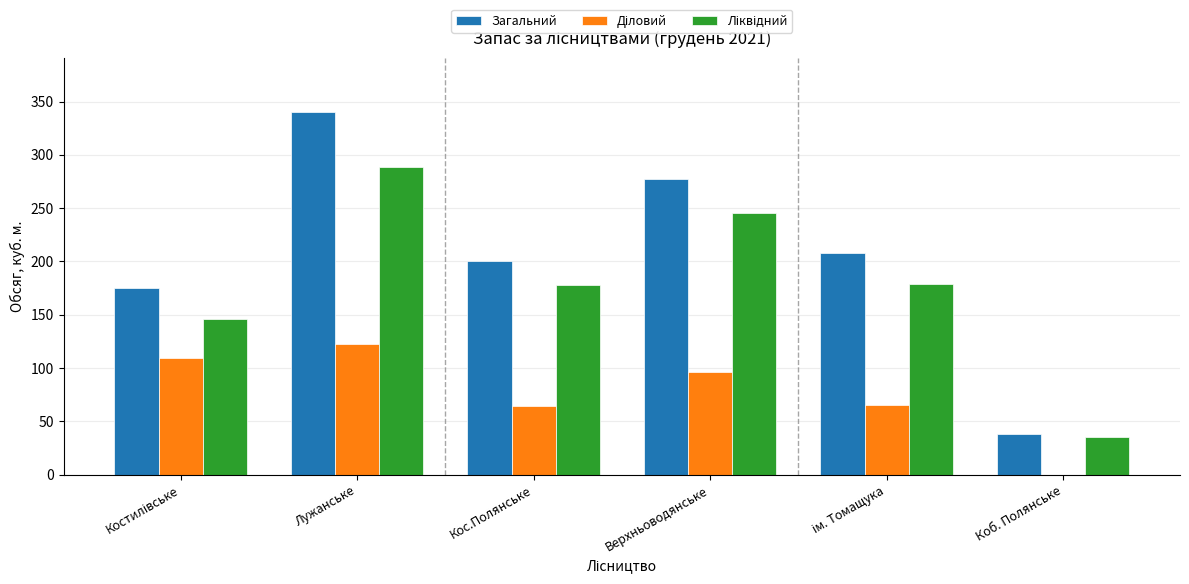

At which category is the sum across all series the highest?

Лужанське